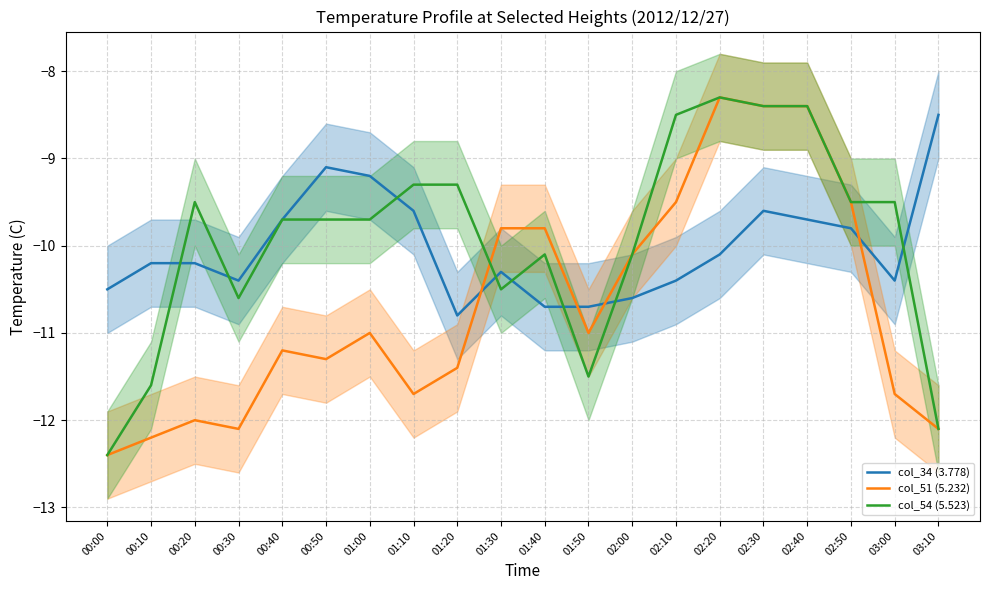

Between which two adjacent categories do col_34 (3.778) and col_54 (5.523) first intersect?

00:10 and 00:20